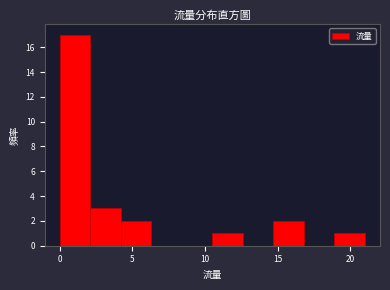

Reading left to right, list every bar in this chart as the range it spans on the x-axis followed by its height. Neither the bar edges nor the heights are printed on the chart, so give them approximately, as read against the axes.

0.0 to 2.1: 17
2.1 to 4.2: 3
4.2 to 6.3: 2
6.3 to 8.4: 0
8.4 to 10.5: 0
10.5 to 12.6: 1
12.6 to 14.7: 0
14.7 to 16.8: 2
16.8 to 18.9: 0
18.9 to 21.0: 1